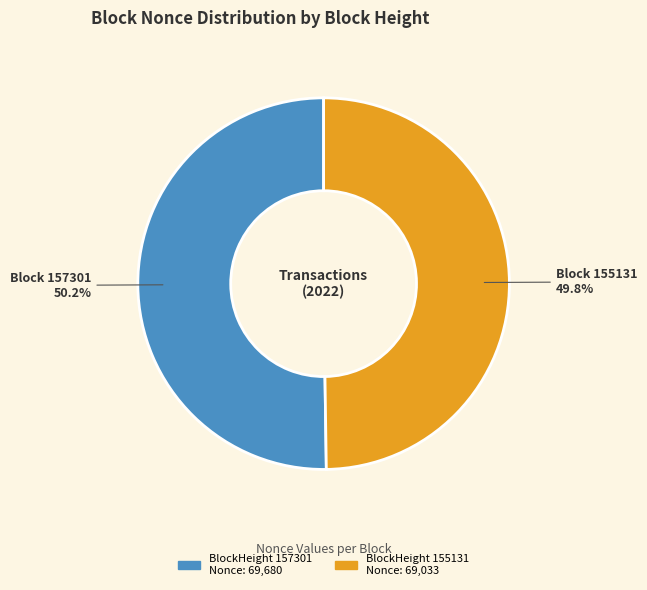

Is there any slice that represents more than half of the pie?

Yes